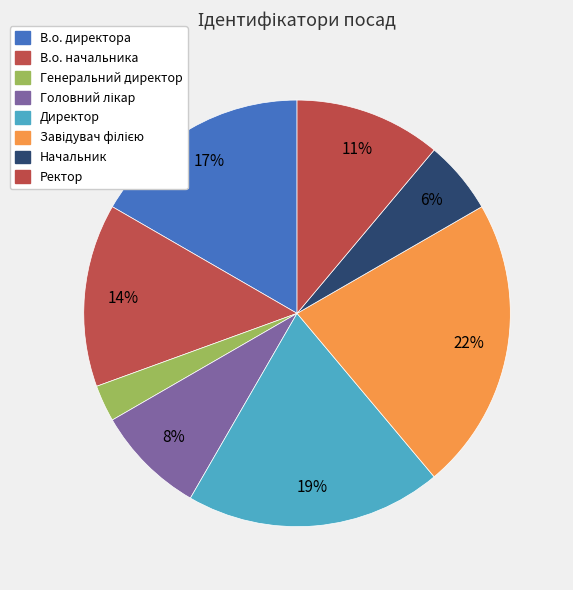

To the nearest percent, what percentage of the pie is Начальник?

6%